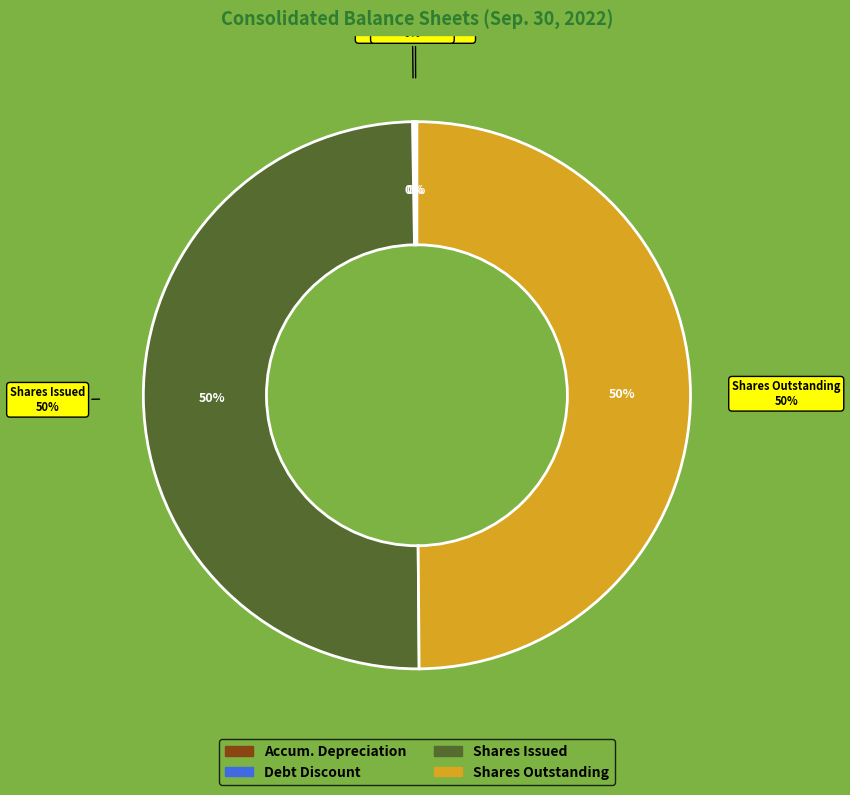

Rank the categories by value from highest to lowest.

Common stock, shares issued, Common stock, shares outstanding, Debt discount, noncurrent, Accumulated depreciation